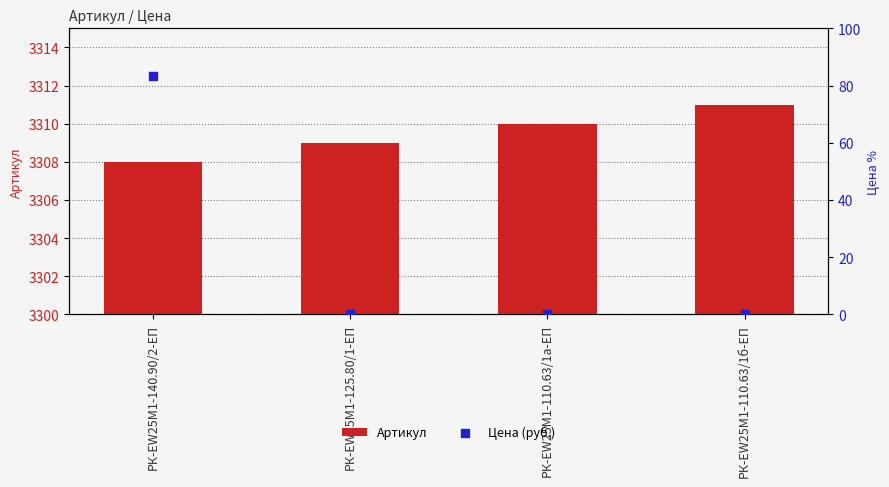

Which series contains the lowest Y value?

Цена (руб.)